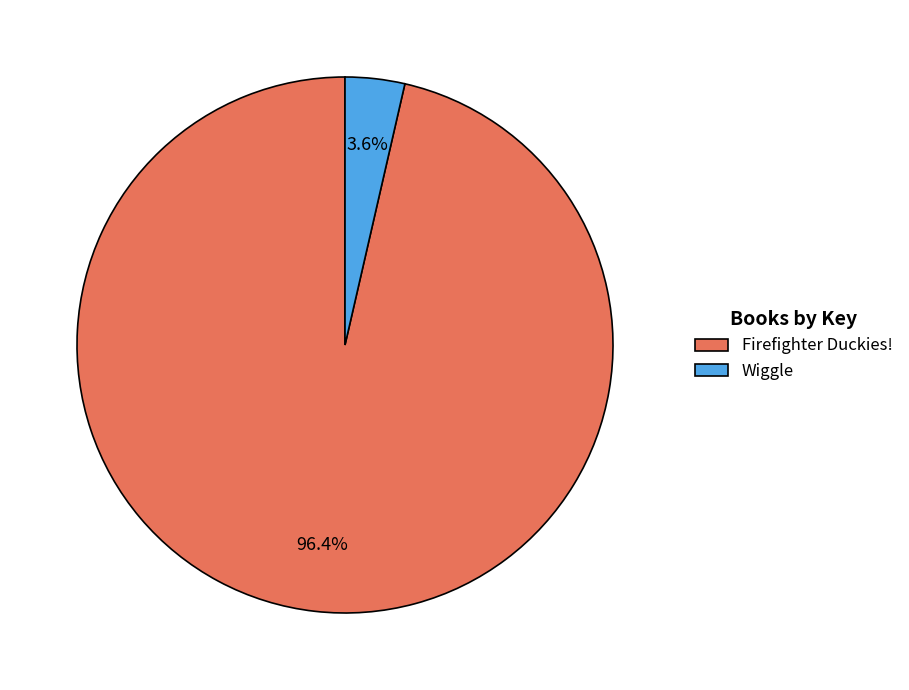

Between Firefighter Duckies! and Wiggle, which is larger?

Firefighter Duckies!